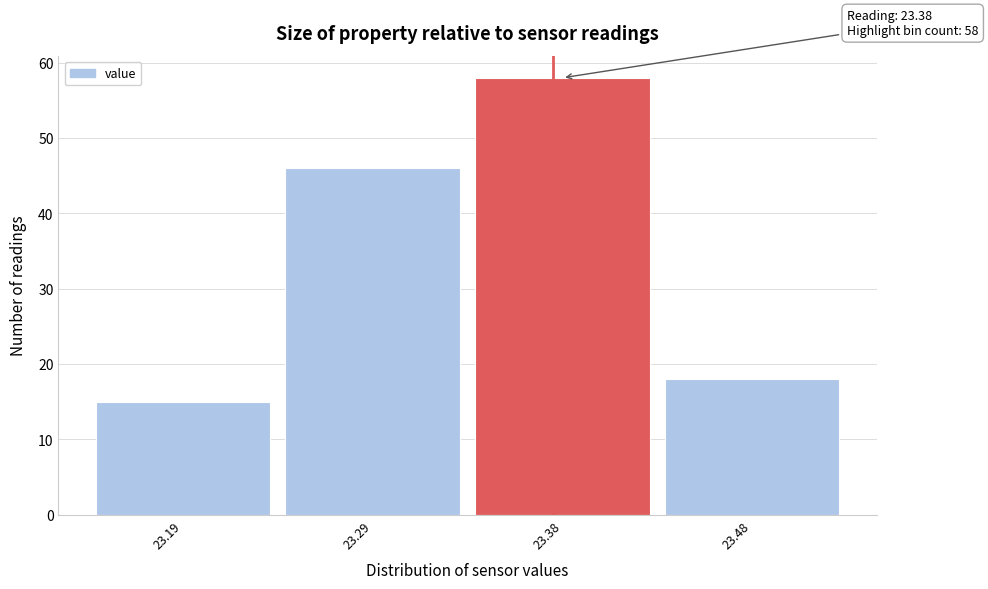

Reading left to right, extract all data points from this chart.

23.19=15	23.29=46	23.38=58	23.48=18